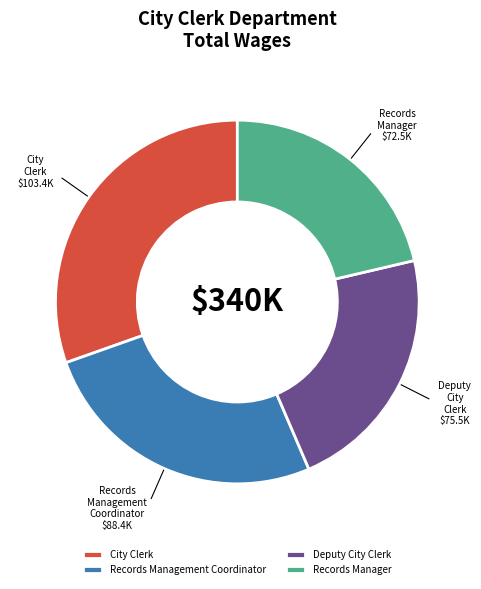

The Records Management Coordinator slice represents 14% of the pie. True or false?

False